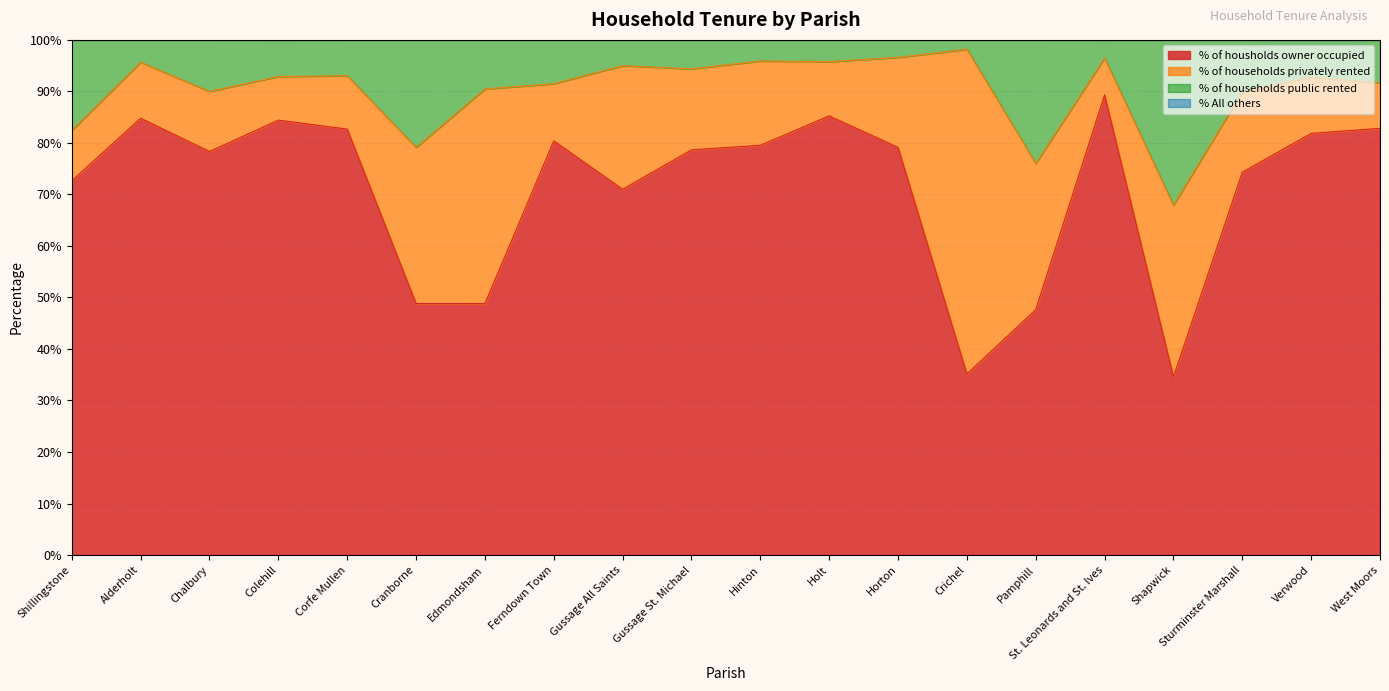

What is the sum of all % of housholds owner occupied values?

1420.2